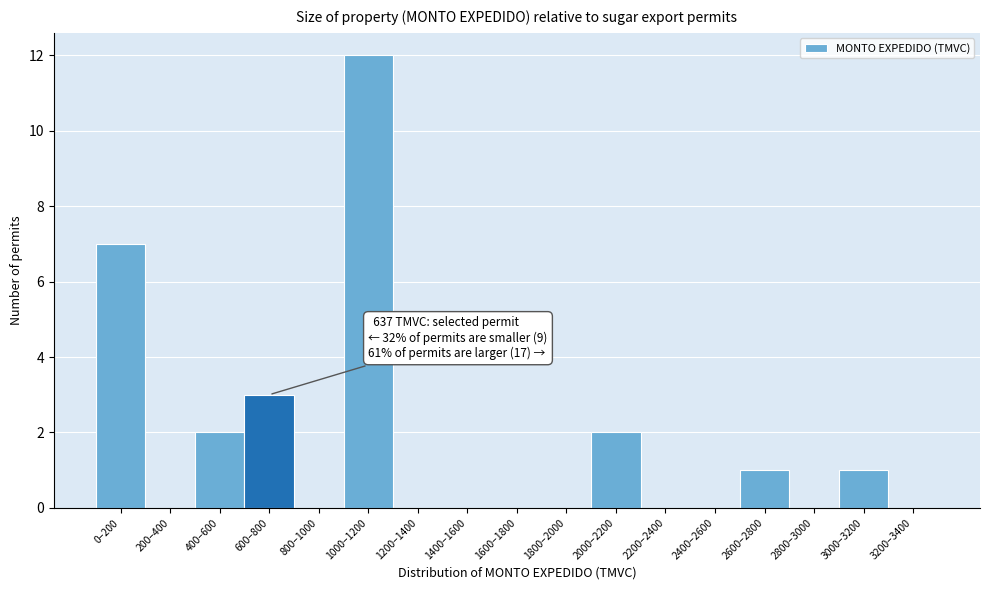

Reading right to left, list all the values displayed in this chart.

3200–3400=0	3000–3200=1	2800–3000=0	2600–2800=1	2400–2600=0	2200–2400=0	2000–2200=2	1800–2000=0	1600–1800=0	1400–1600=0	1200–1400=0	1000–1200=12	800–1000=0	600–800=3	400–600=2	200–400=0	0–200=7